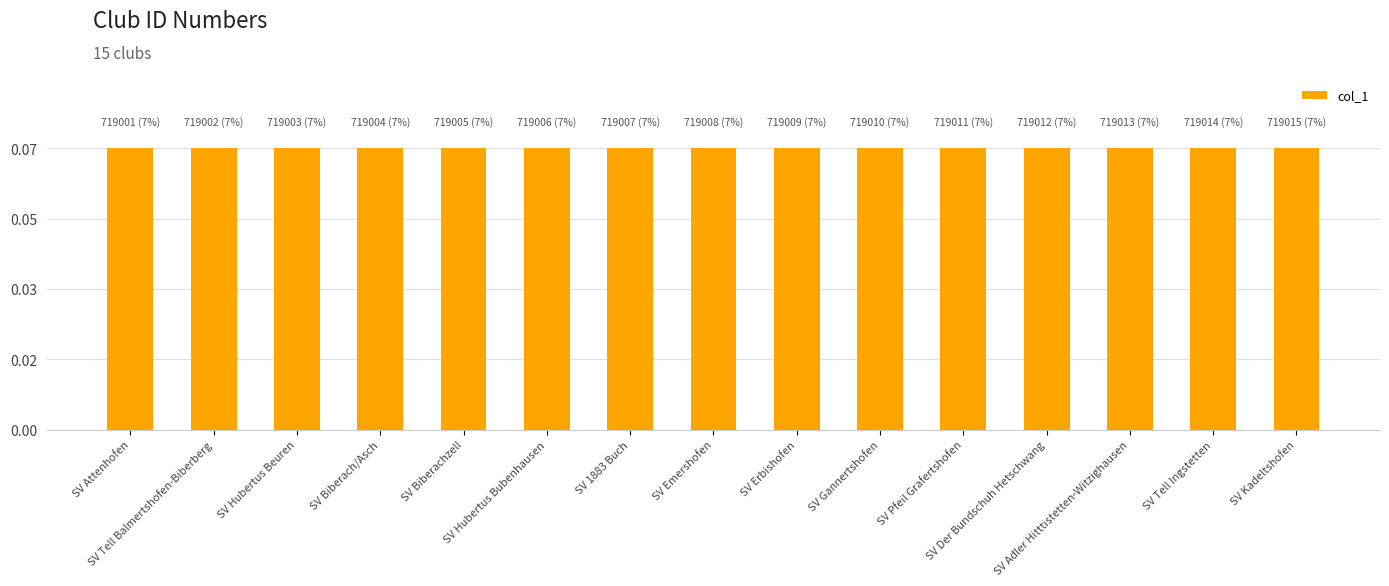

What is the sum of all values?

1.0